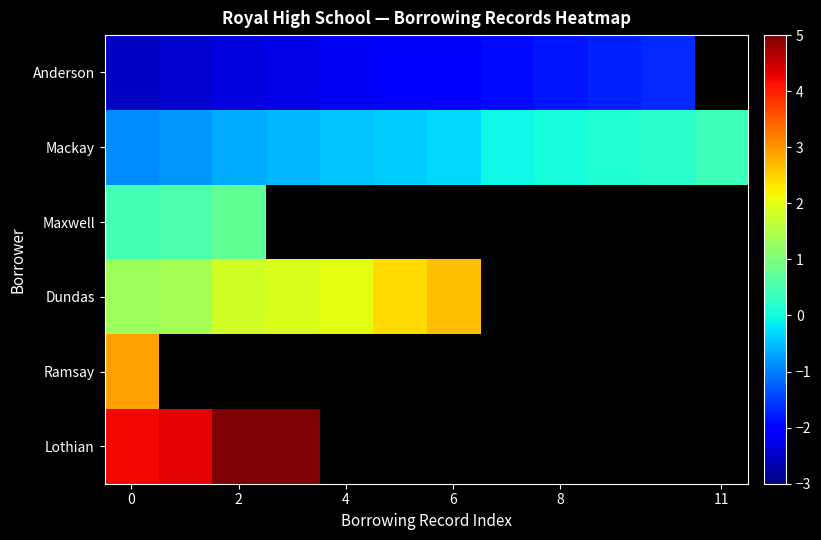

Rank the series by their maximum value, from highest to lowest.

Lothian, Ramsay, Dundas, Maxwell, Mackay, Anderson